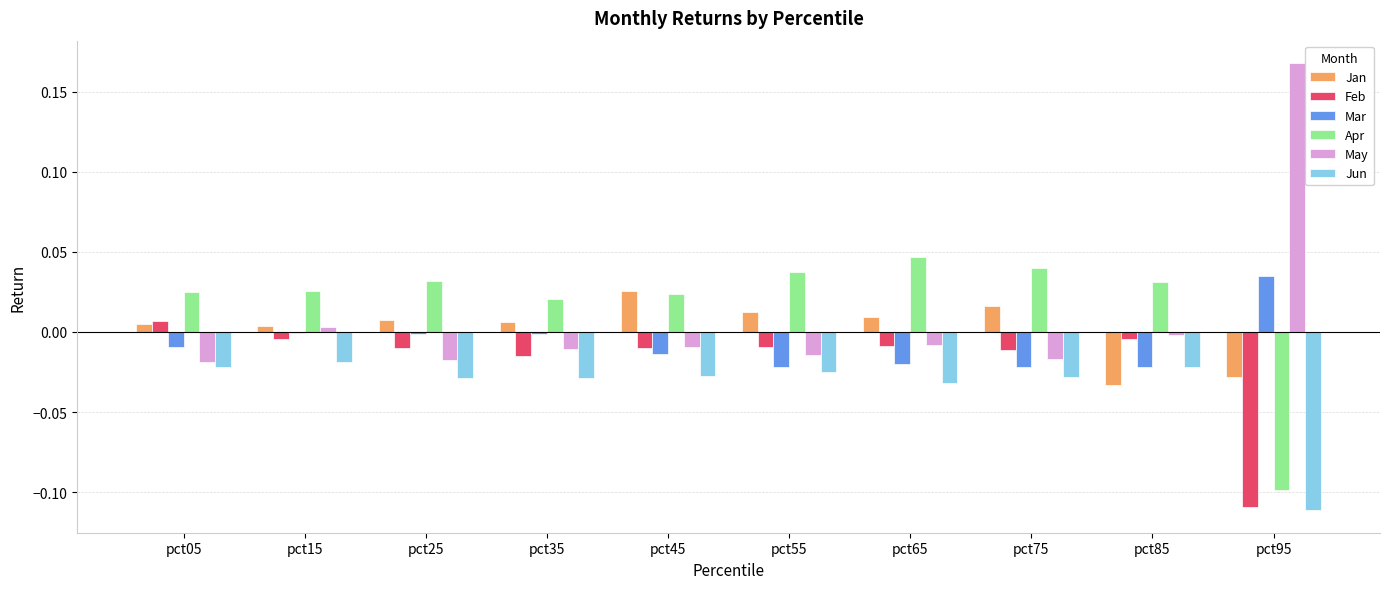

The value of Apr at pct15 is 0.0. True or false?

True